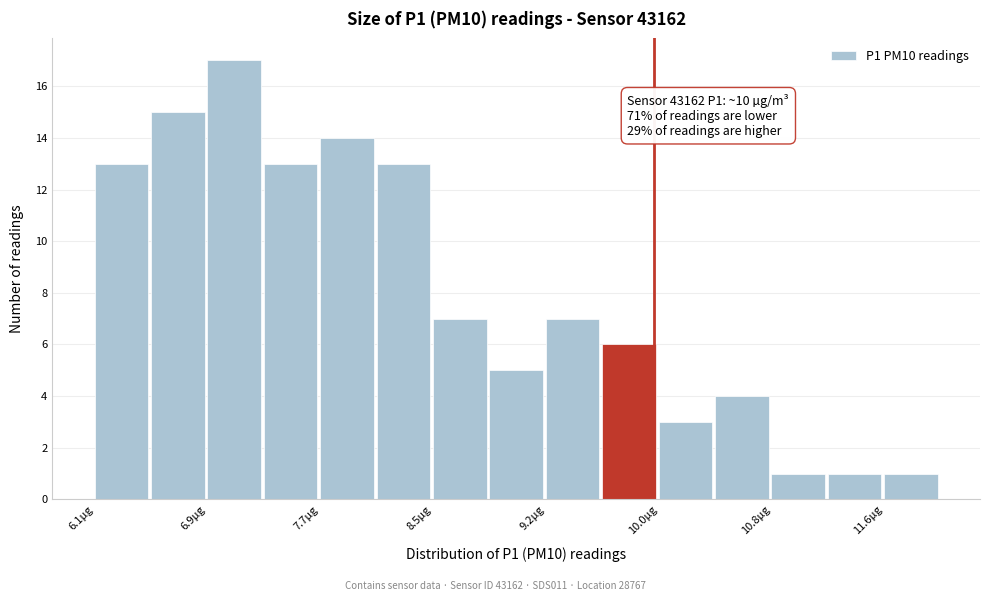

Around what value on the x-axis is the tallest bar? Give the approximate position of its centre, as read against the axis.

7.1